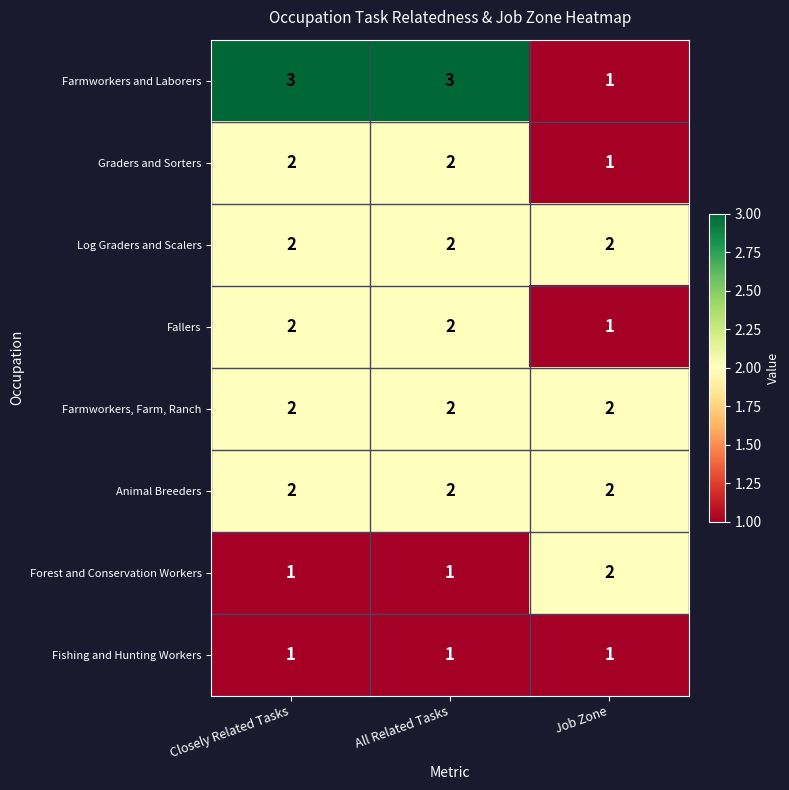

Count the Fallers values in the range 1 to 2.

3